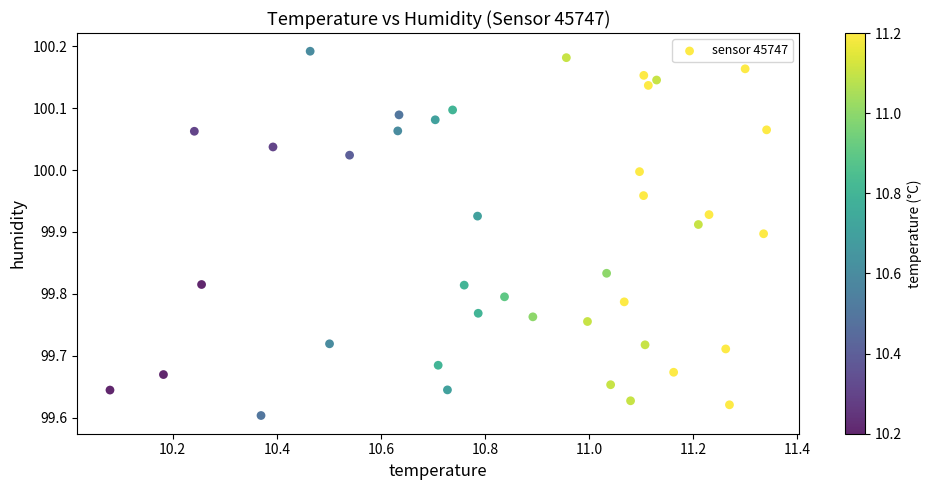

What is the range of X values (max minus min)?

1.3